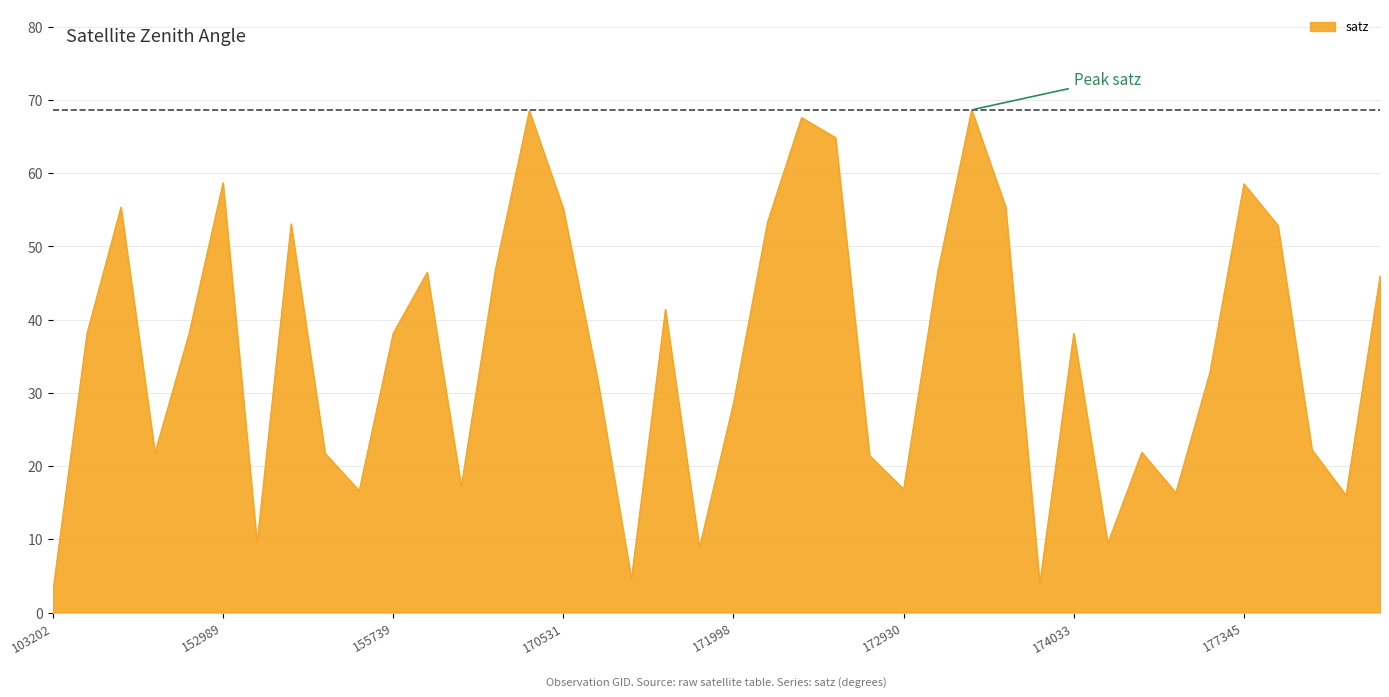

How many lines are shown in the chart?

1